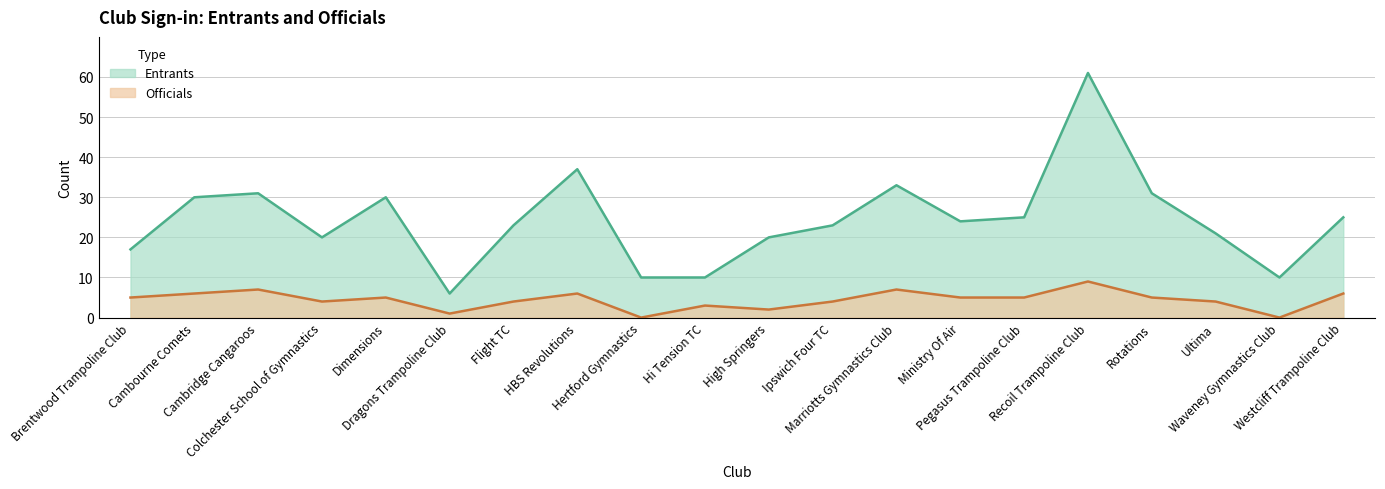

What is the spread (max minus min) of values at Waveney Gymnastics Club?

10